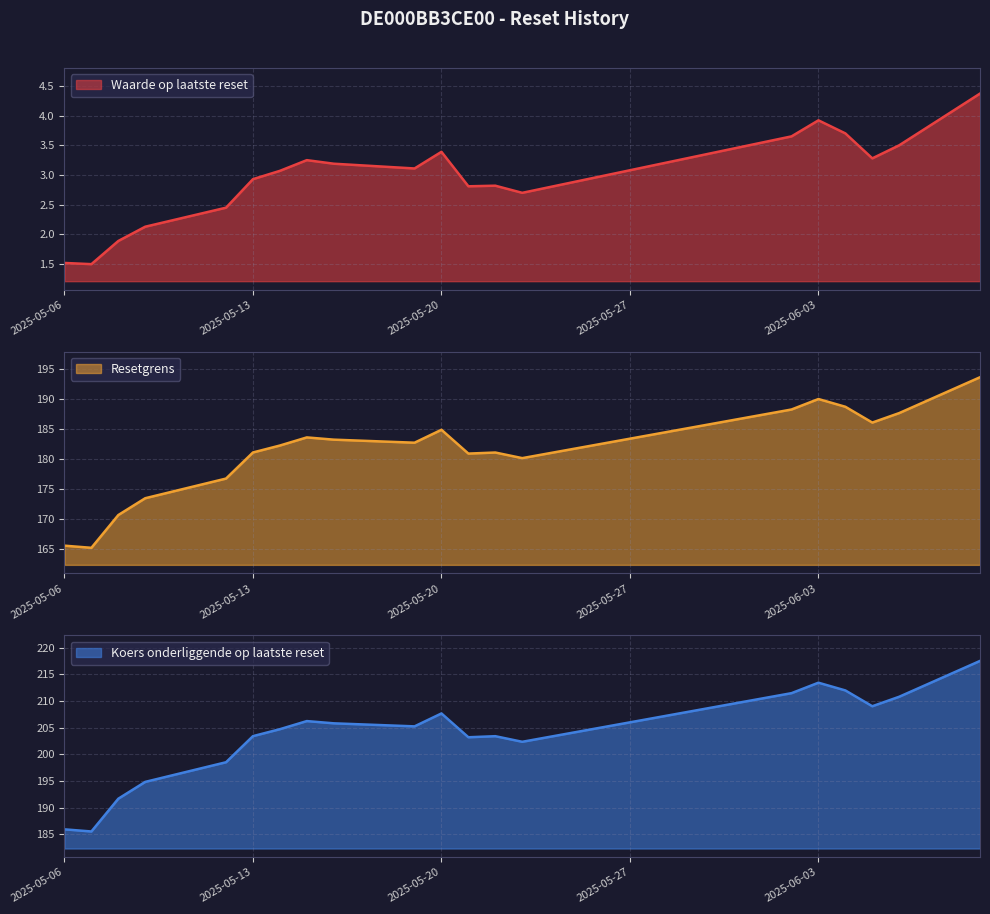

What is the value of the Resetgrens point at the 3rd from the left?

170.6